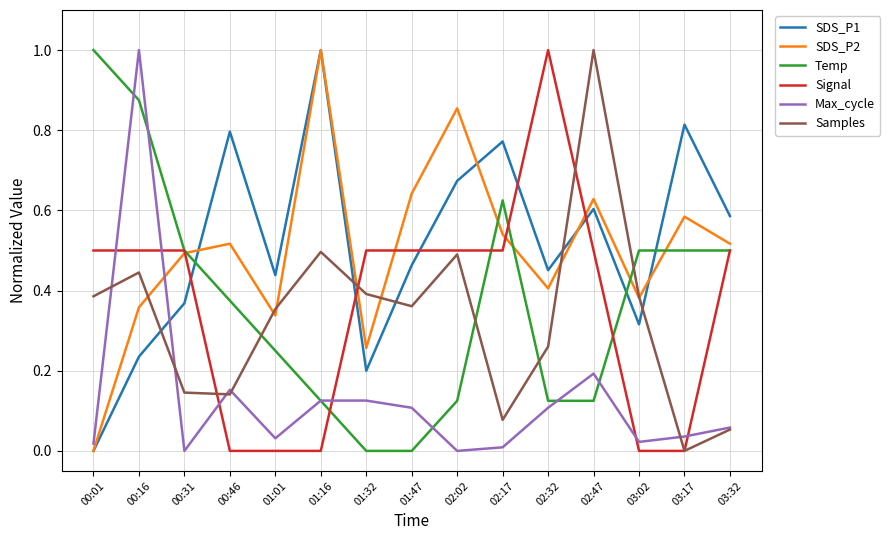

Is this an area chart (filled region under the line)?

No